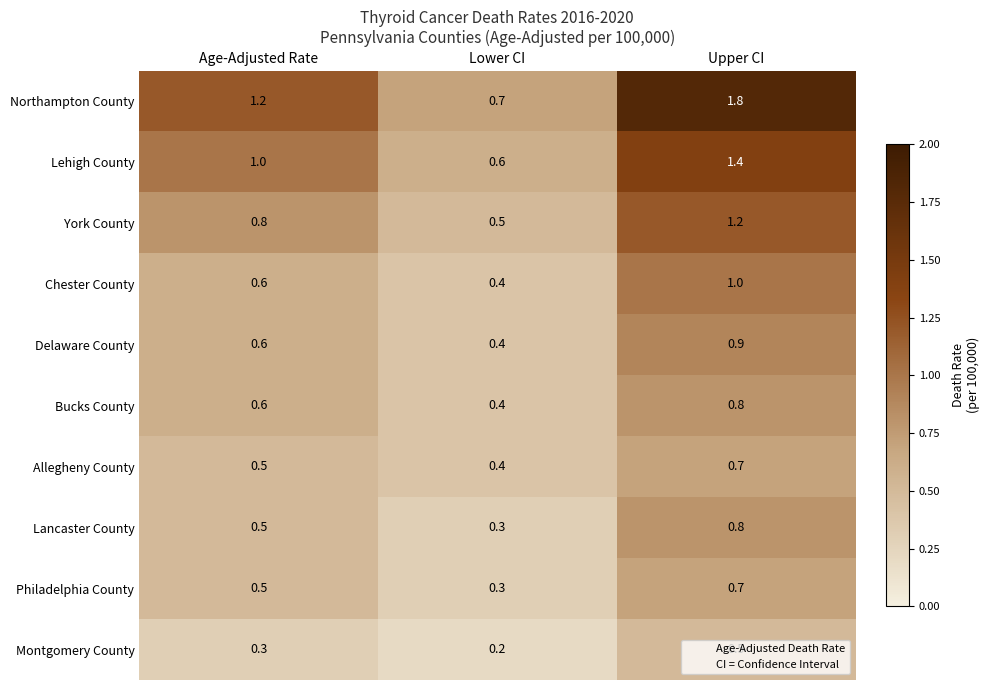

The Chester County series shows 0.6 at Age-Adjusted Rate. True or false?

True